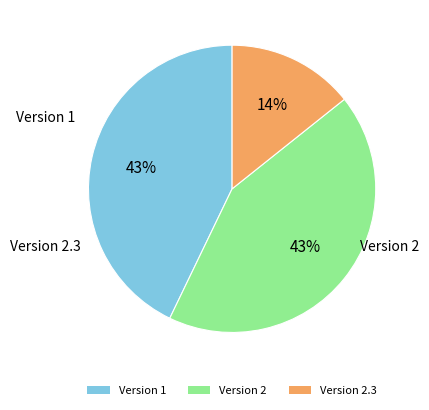

Approximately how many times larger is the value at Version 1 compared to Version 2?

1.0